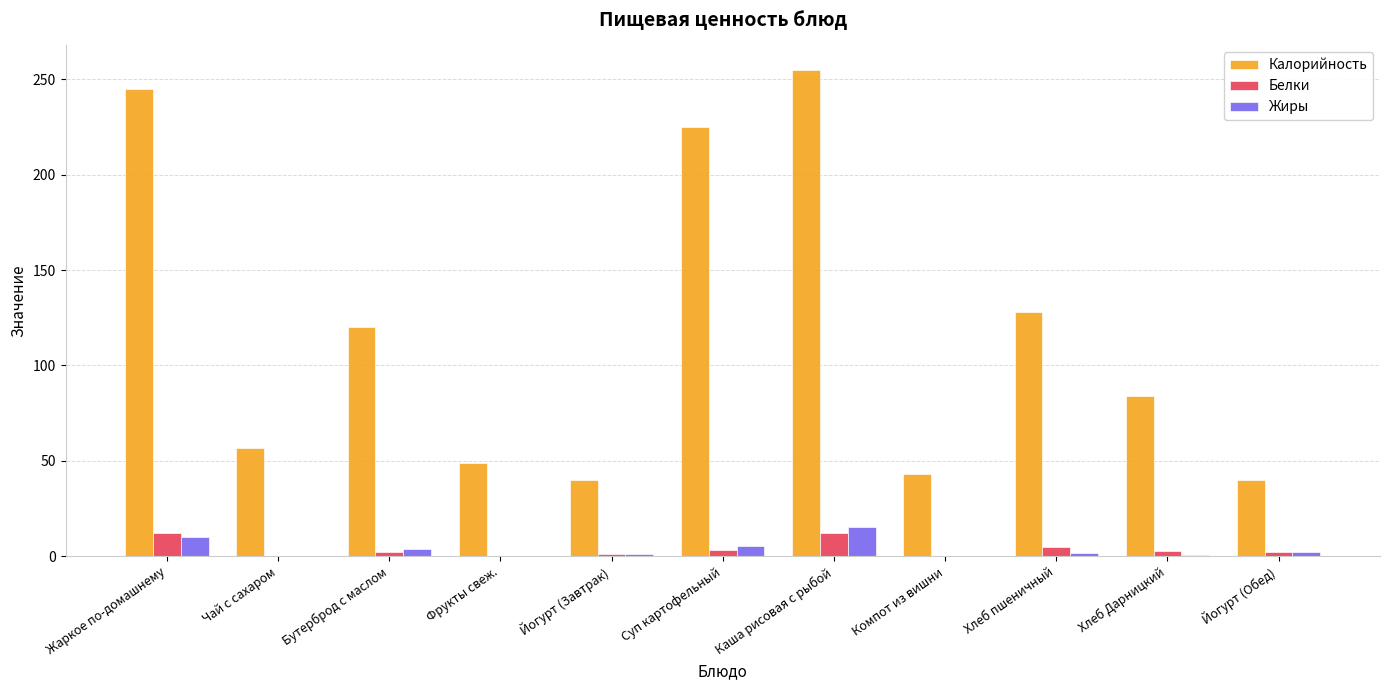

What is the sum of the Белки values at Йогурт (Обед) and Чай с сахаром?

2.2